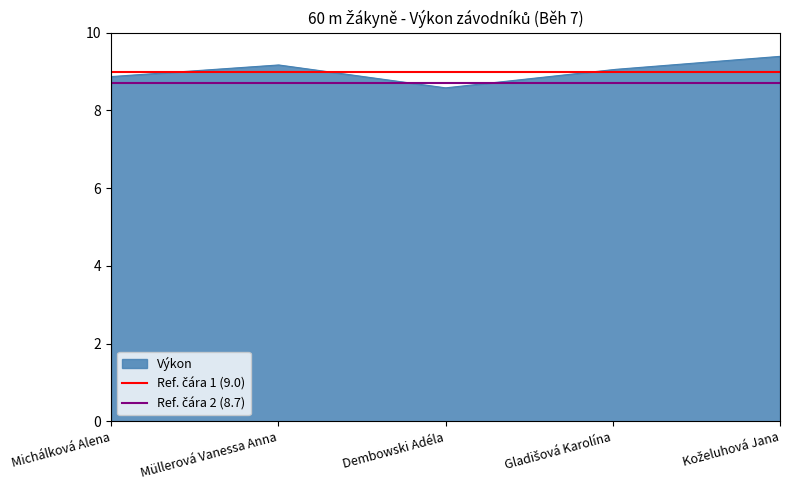

Is it true that Ref. čára 2 (8.7) equals 12.1 at Michálková Alena?

False